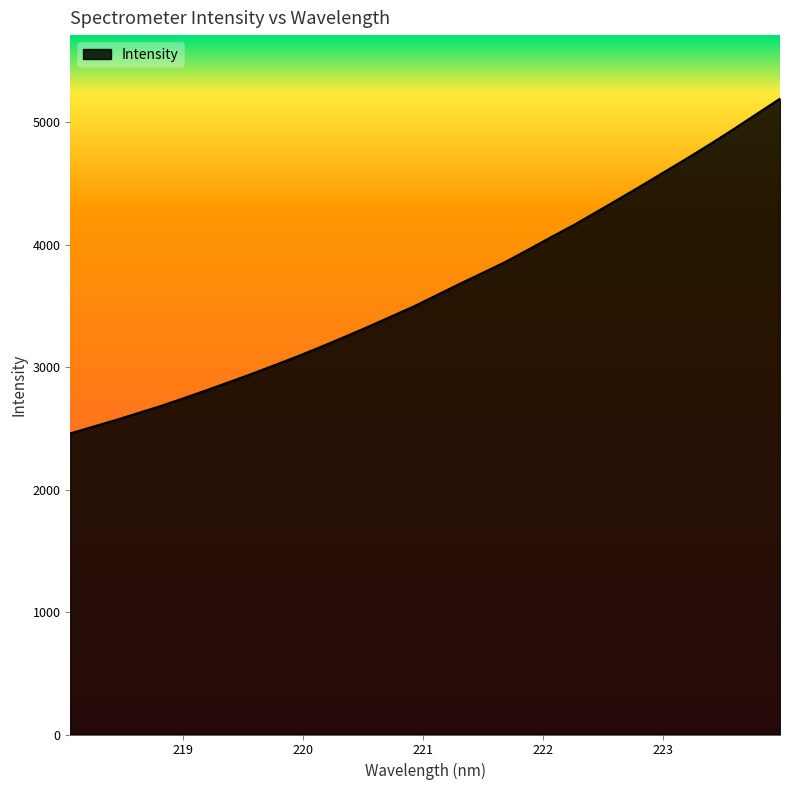

What is the smallest value displayed?

2459.6